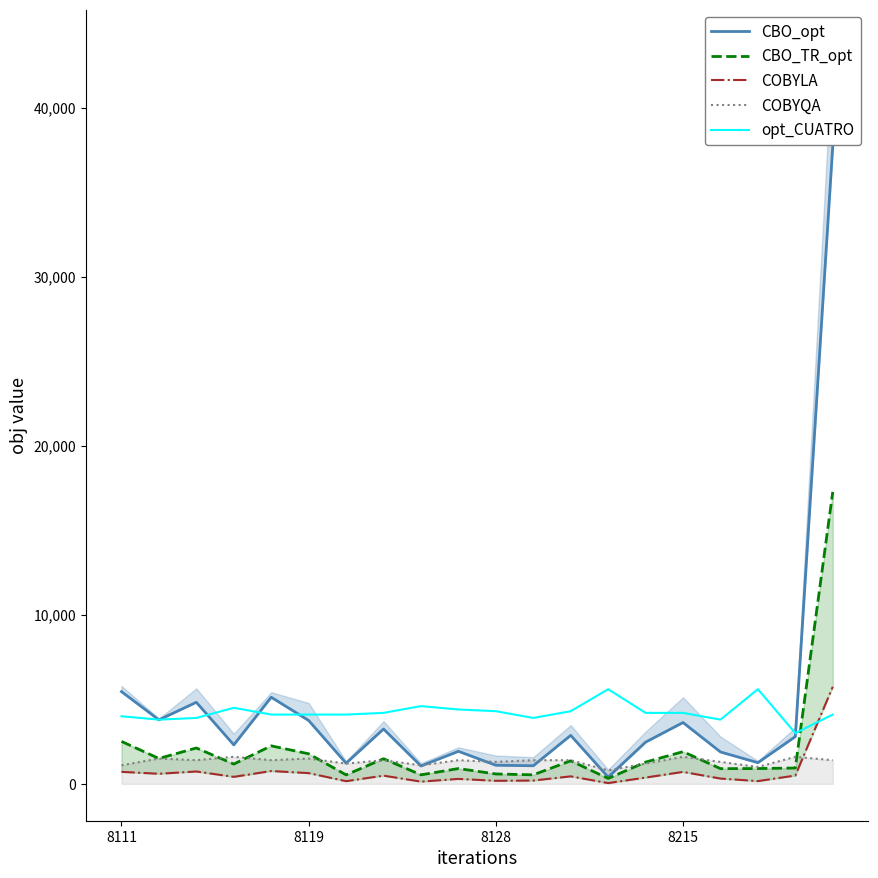

What is the value of the CBO_TR_opt point at the 2nd from the left?

1502